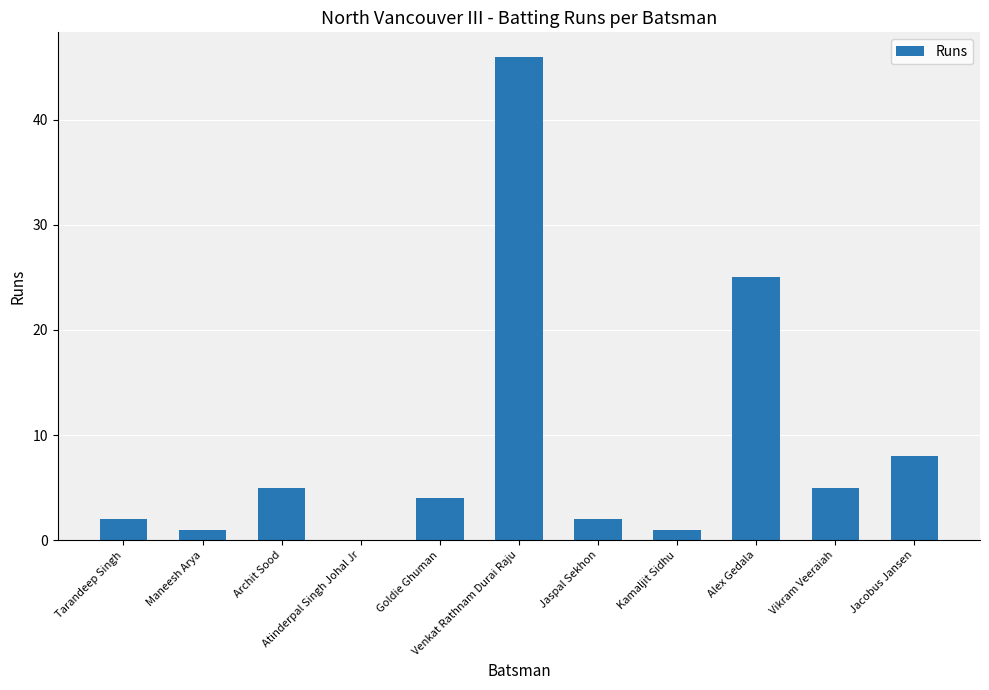

Where is the data nearest to the value 23?

Alex Gedala